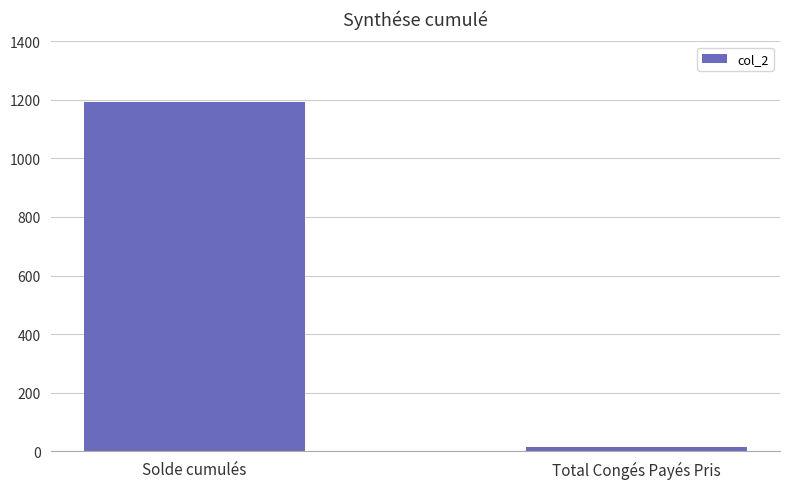

True or false: the data shows 13.0 at Total Congés Payés Pris.

True